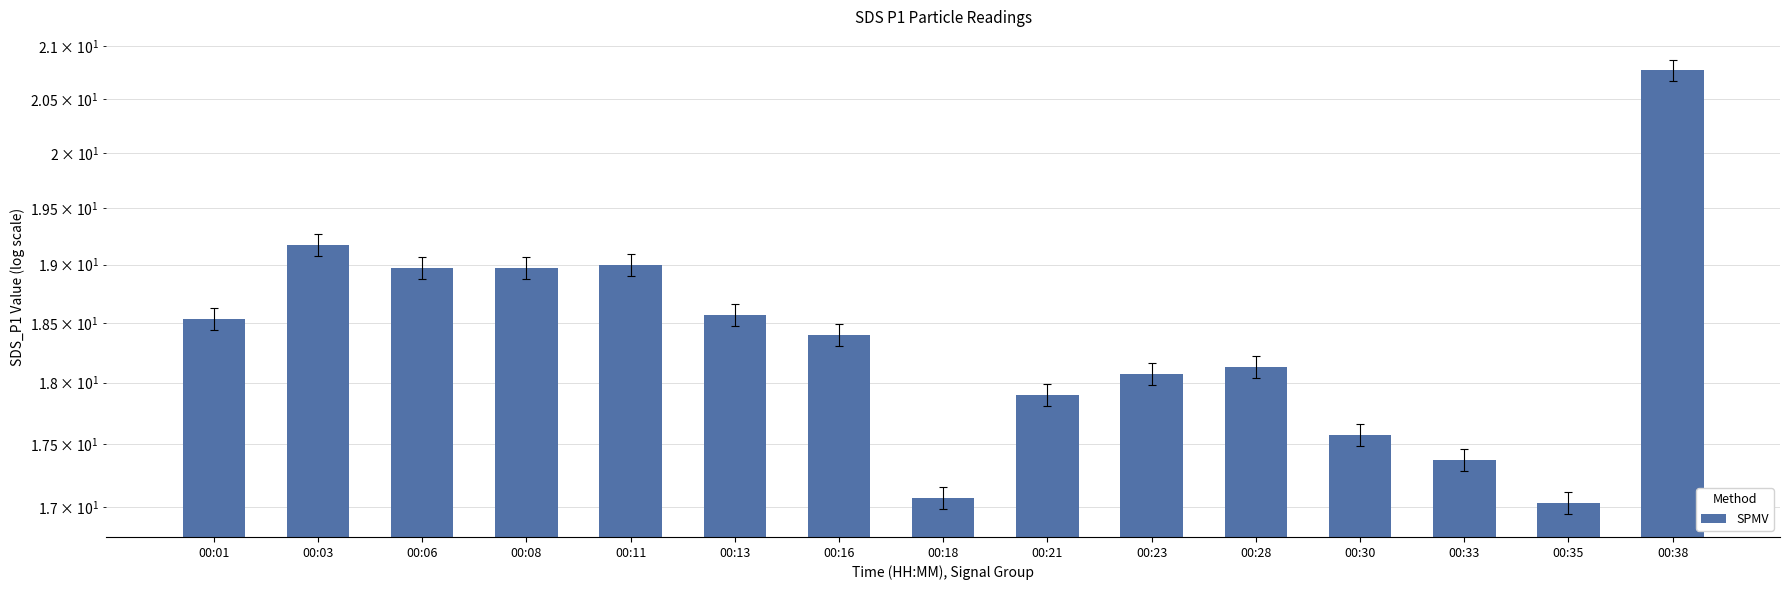

List the labels in order of value, largest first.

00:38, 00:03, 00:11, 00:06, 00:08, 00:13, 00:01, 00:16, 00:28, 00:23, 00:21, 00:30, 00:33, 00:18, 00:35